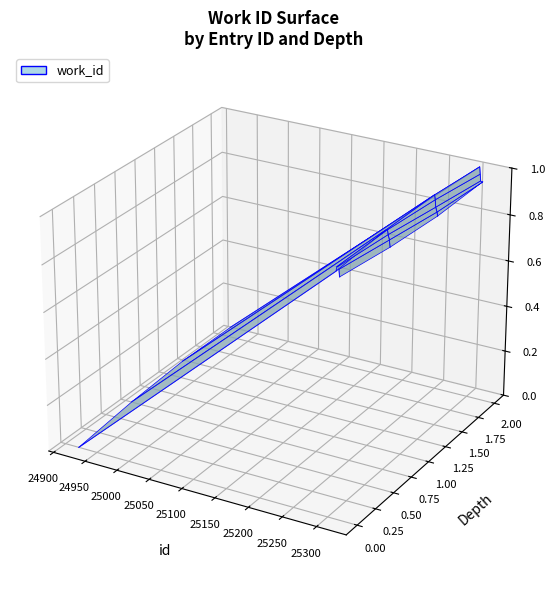

Which label corresponds to the smallest value in the chart?

24921